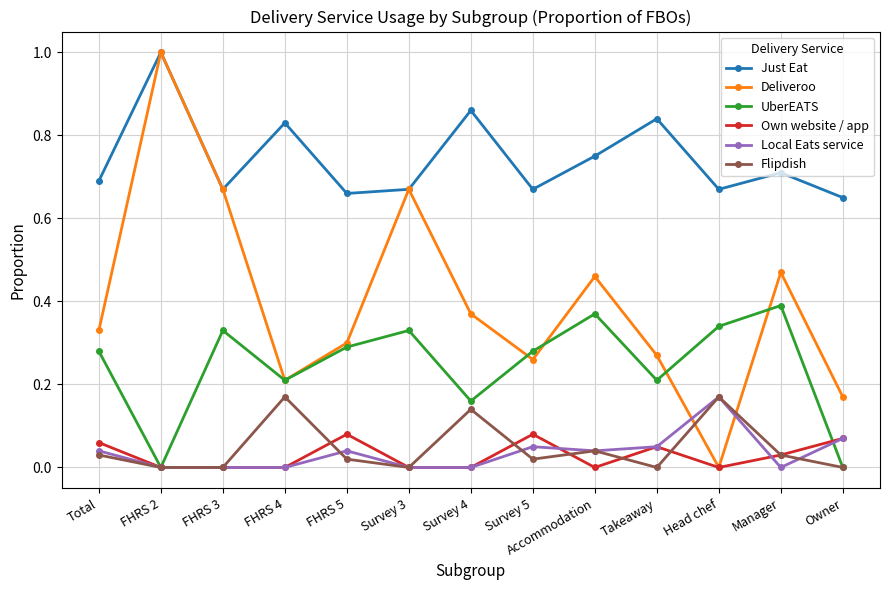

At which category is the sum across all series the highest?

FHRS 2